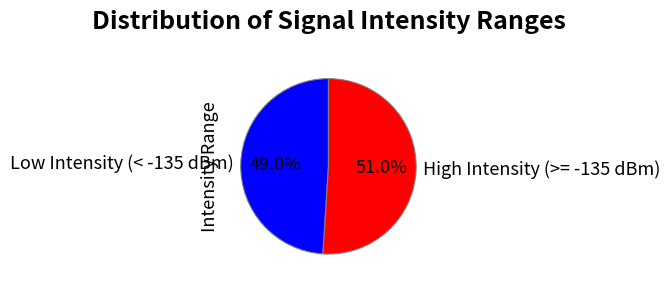

Rank the categories by value from lowest to highest.

Low Intensity (< -135 dBm), High Intensity (>= -135 dBm)